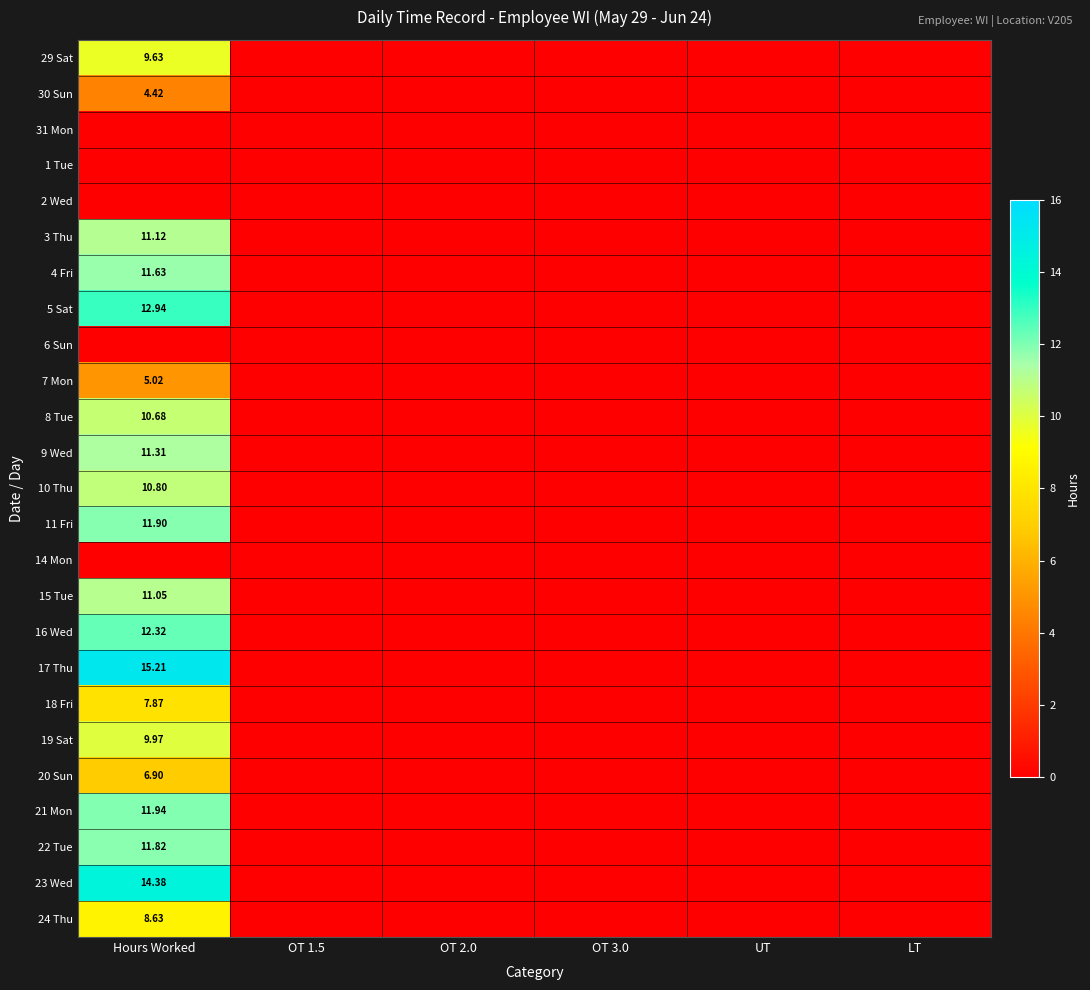

At which label does 8 Tue reach its peak?

Hours Worked